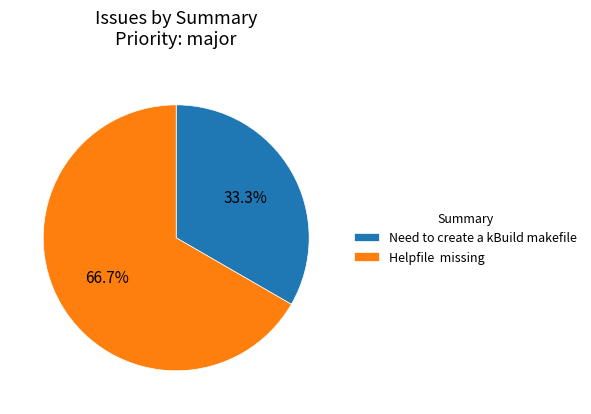

What percentage is NOT represented by Helpfile missing?

33.3%